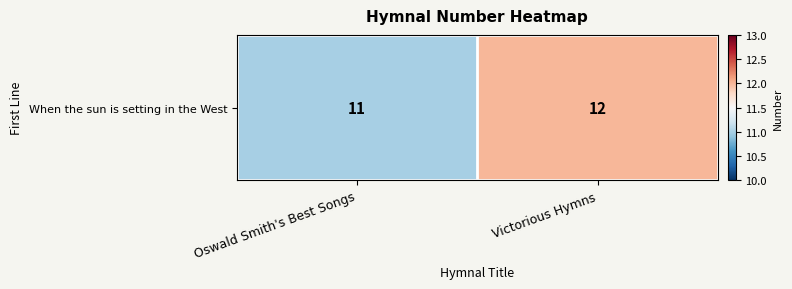

Rank the categories by value from lowest to highest.

Oswald Smith's Best Songs, Victorious Hymns